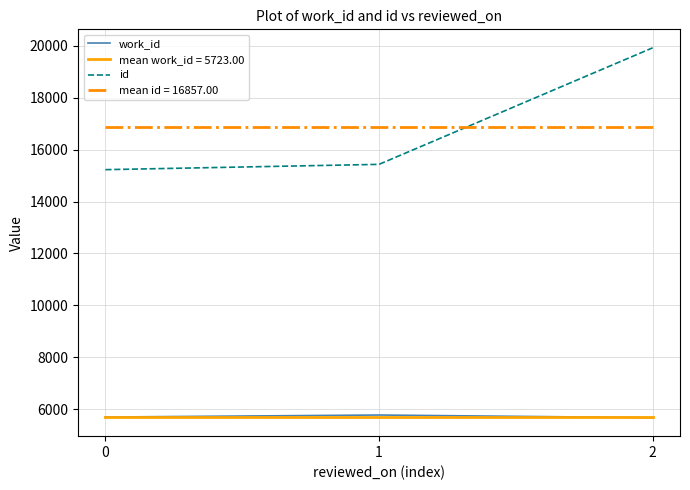

The work_id series shows 3817 at 1. True or false?

False